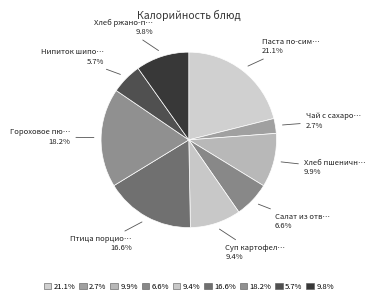

Count the number of slices in the pie.

9